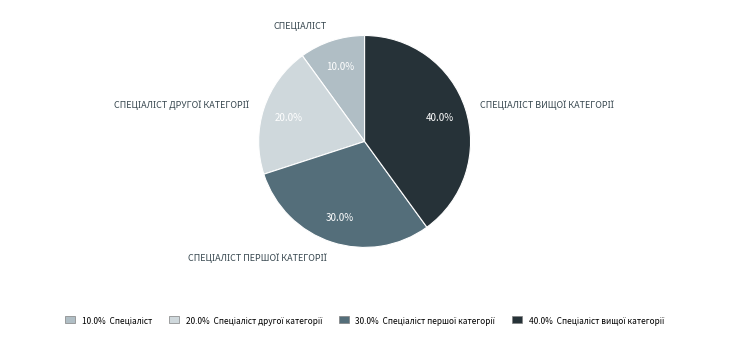

Is there a majority slice in this chart?

No